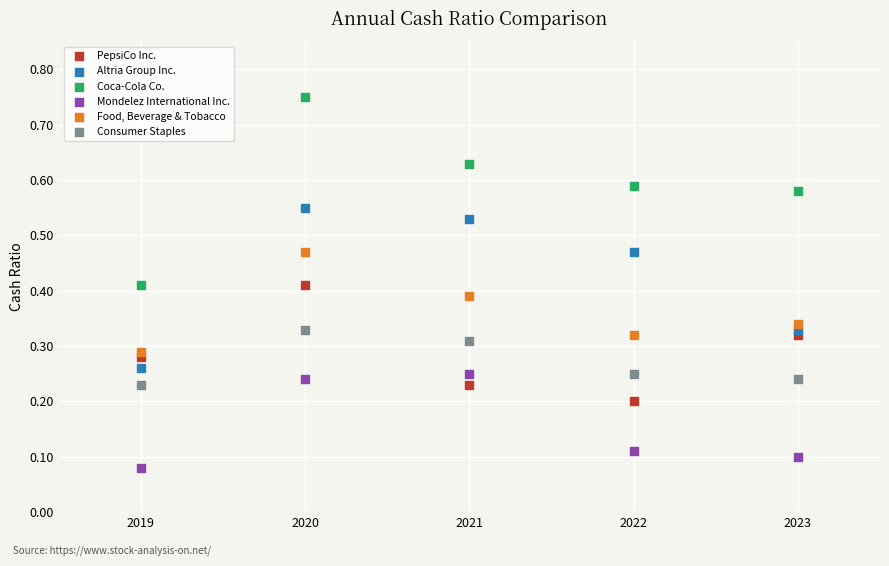

Which series contains the lowest Y value?

Mondelez International Inc.